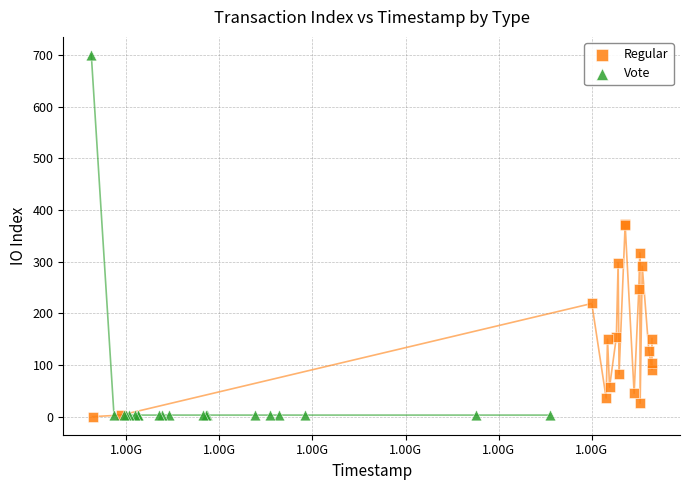

Which series has the widest spread of Y values?

Vote